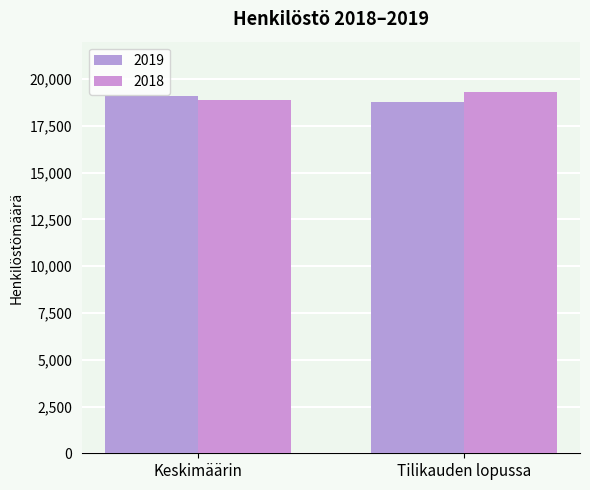

Reading left to right, extract all data points from this chart.

2019: Keskimäärin=19110	Tilikauden lopussa=18795
2018: Keskimäärin=18899	Tilikauden lopussa=19294